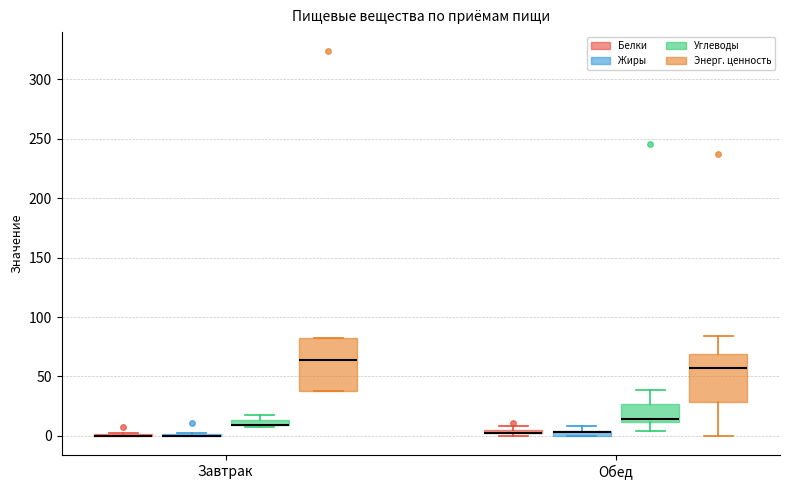

Where is the upper edge of the box for Завтрак (Углеводы) on the y-axis? The values are not printed on the chart, so give them approximately, as read against the axis.

15